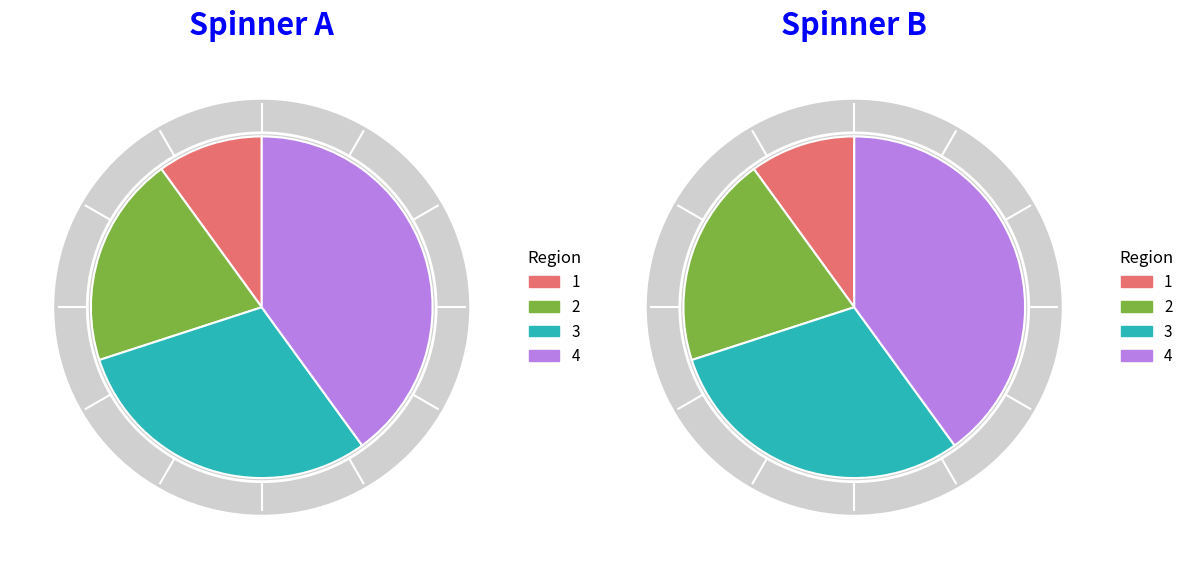

Rank the categories by value from lowest to highest.

1, 2, 3, 4